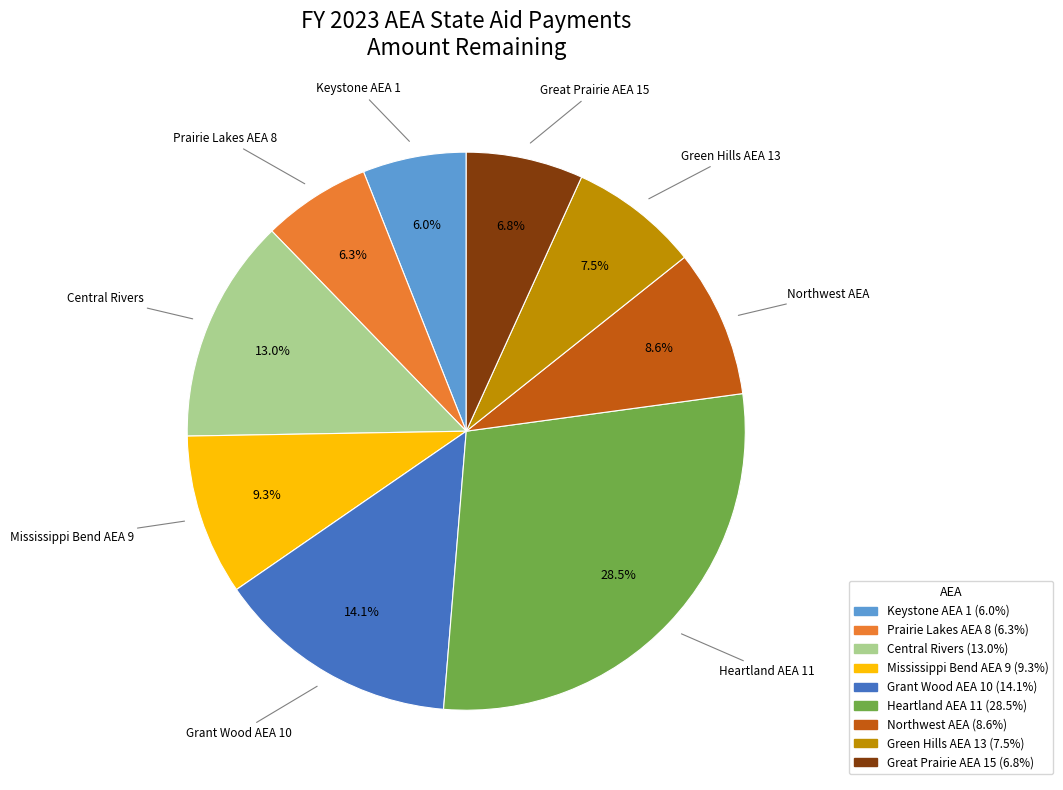

True or false: Heartland AEA 11 accounts for 38% of the total.

False